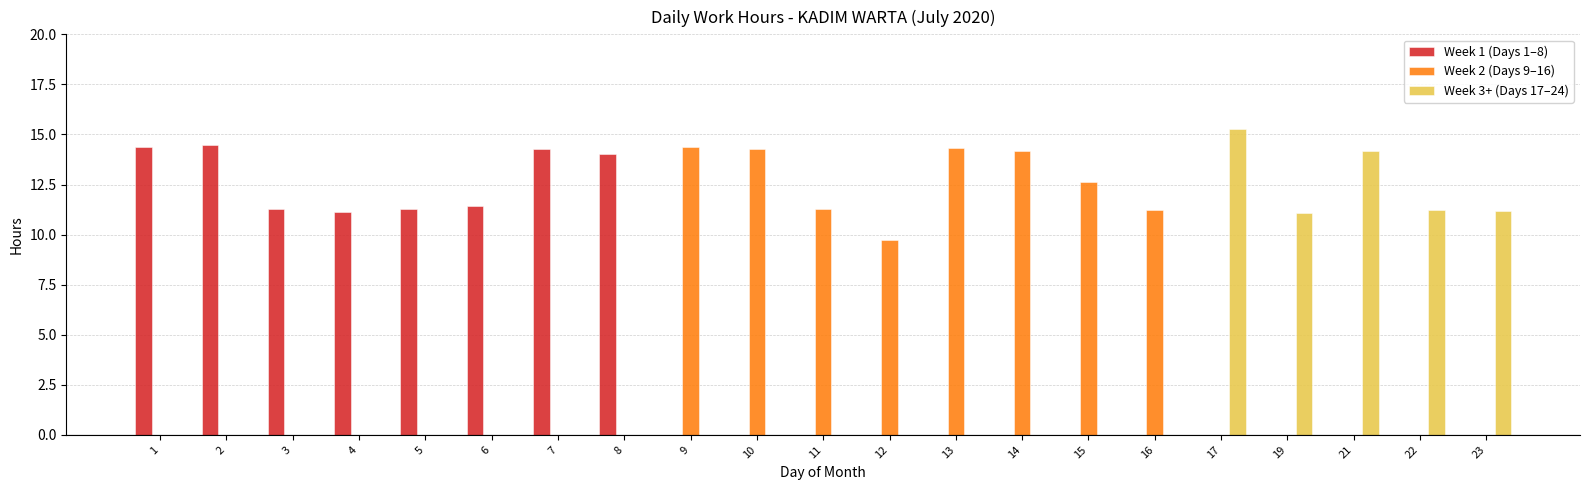

What is the maximum value shown in the chart?

15.3